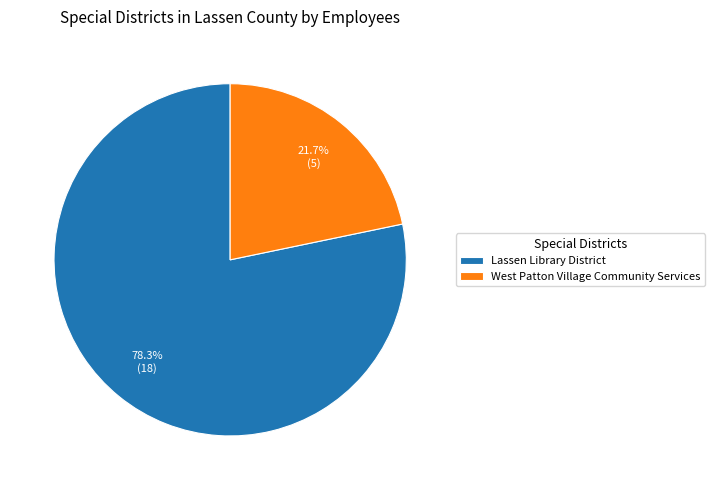

What percentage is the West Patton Village Community Services slice, to the nearest percent?

22%